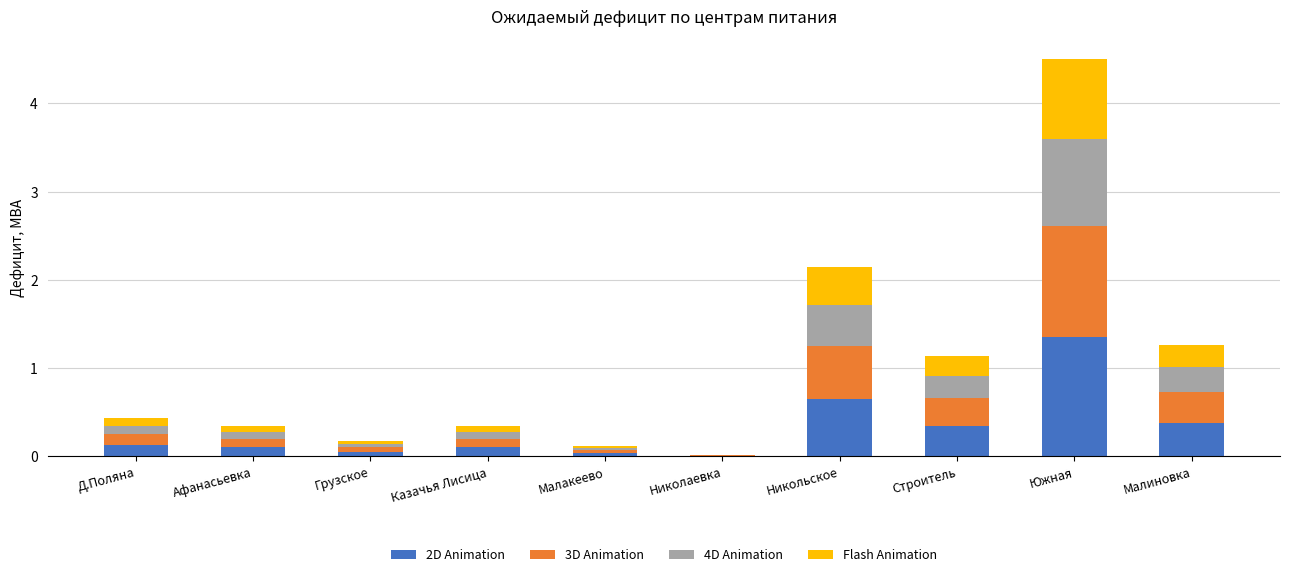

At which category is the sum across all series the highest?

Южная